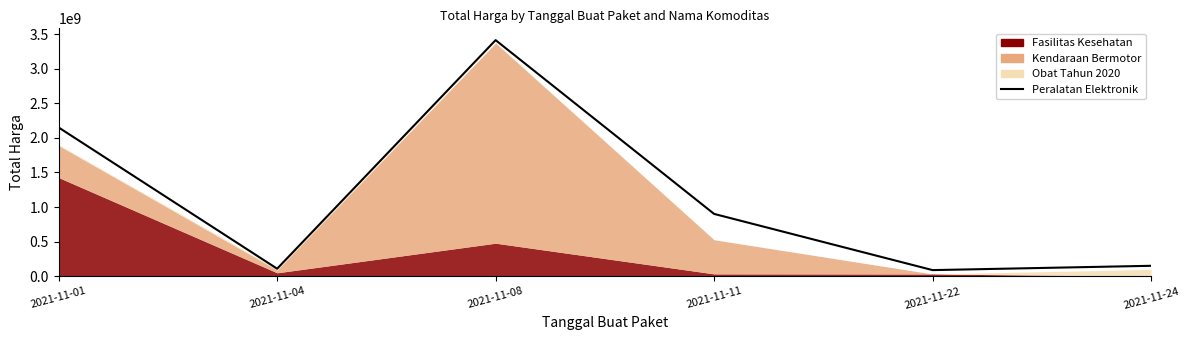

How many lines are shown in the chart?

1